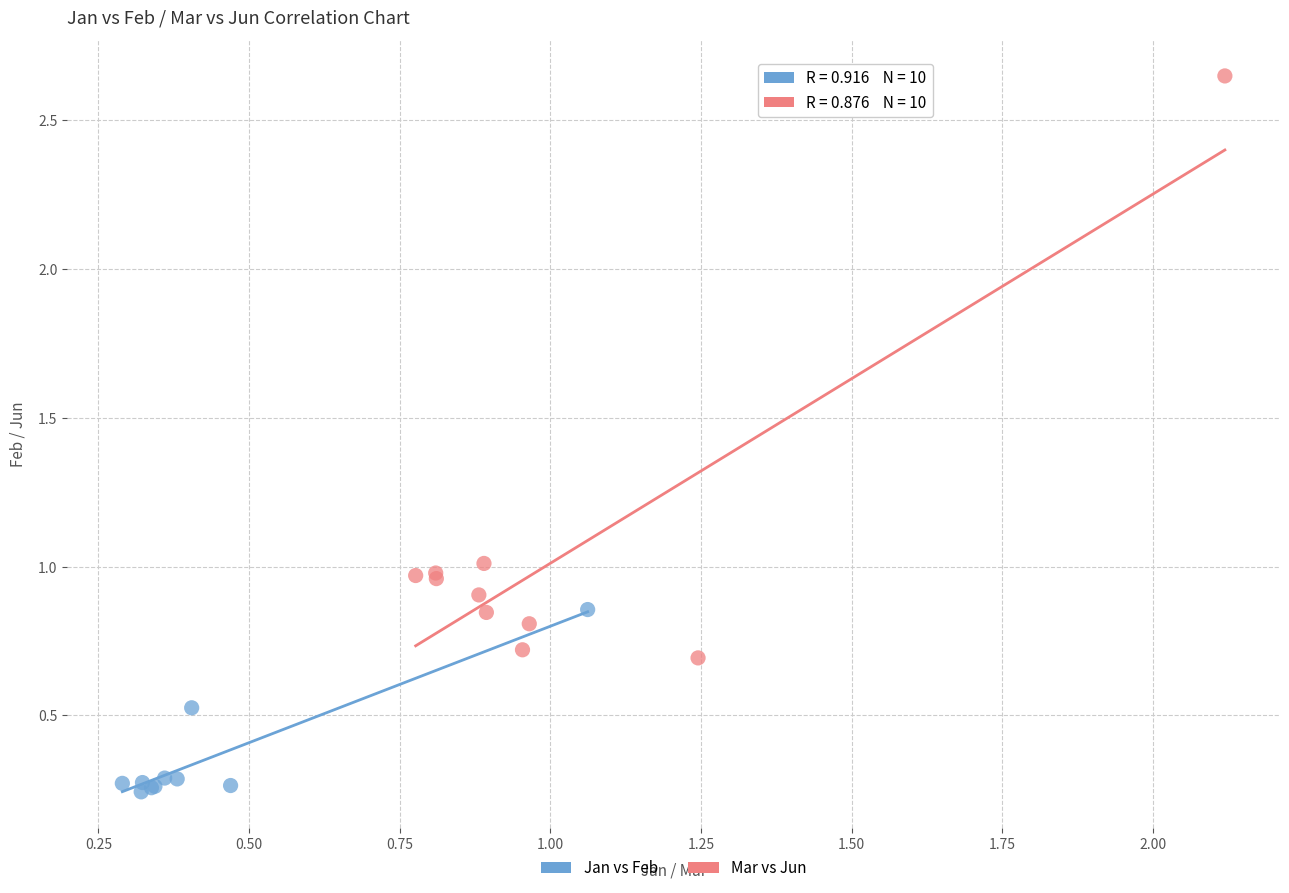

Which series reaches the minimum Y coordinate?

Jan vs Feb